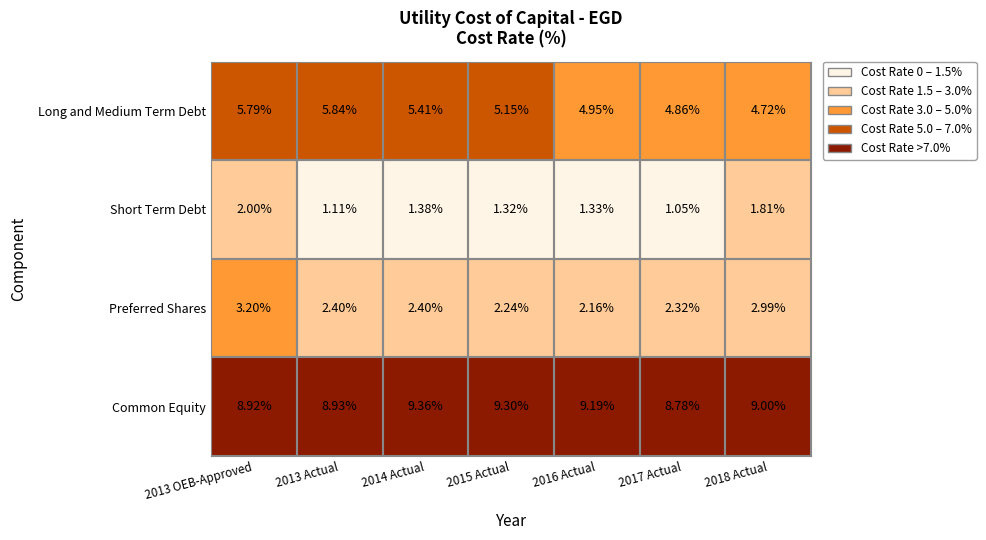

Rank the series at 2013 OEB-Approved from lowest to highest value.

Short Term Debt, Preferred Shares, Long and Medium Term Debt, Common Equity